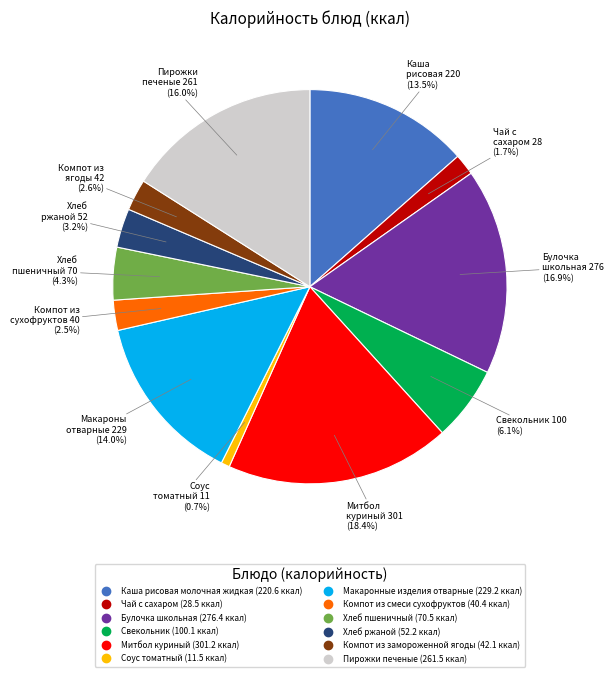

To the nearest percent, what is the difference between the largest and smallest slice percentages?

18%